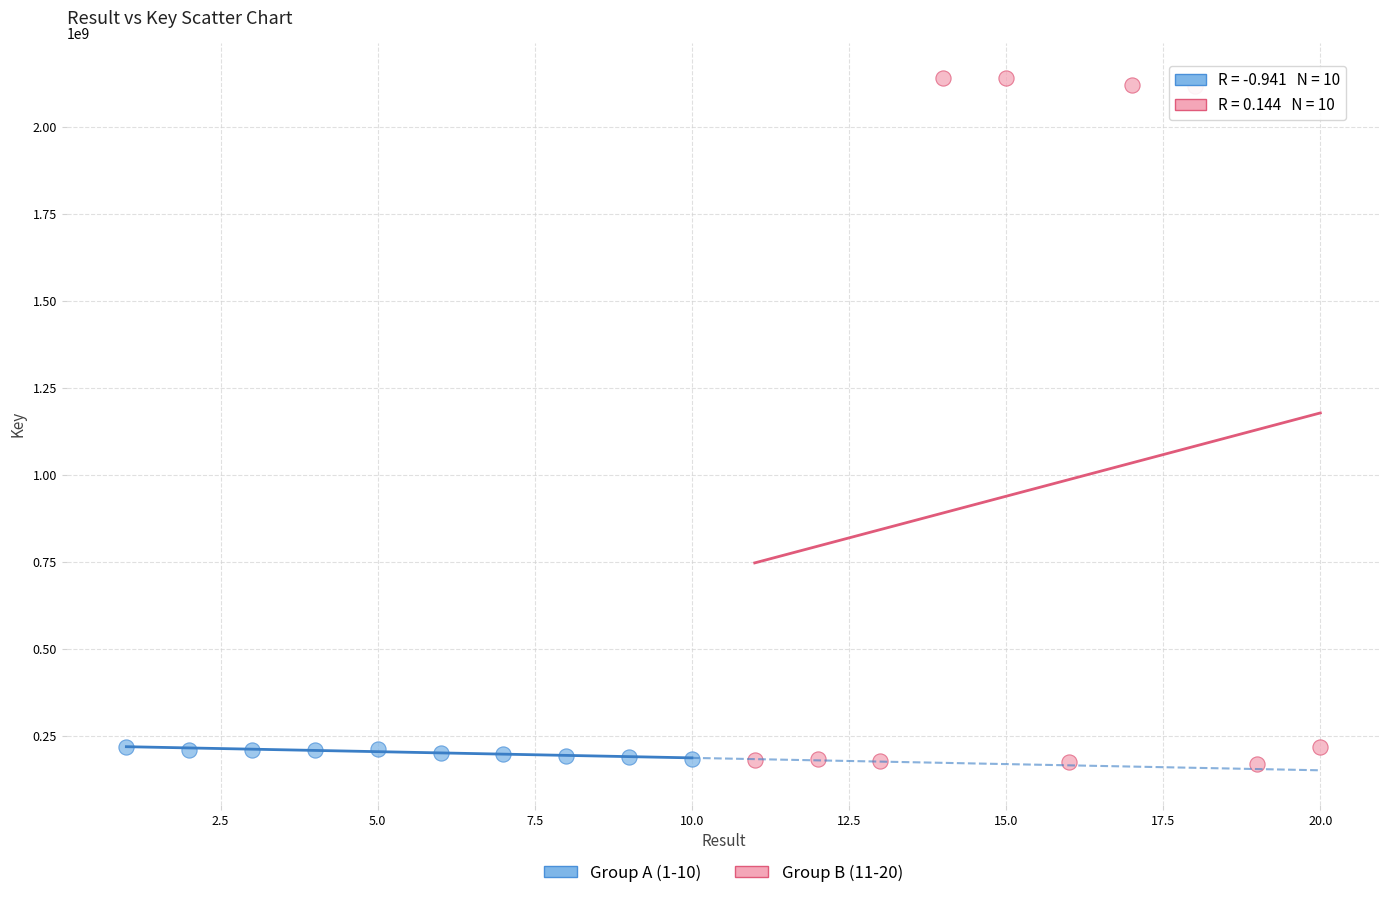

Which series has the widest spread of Y values?

Group B (11-20)